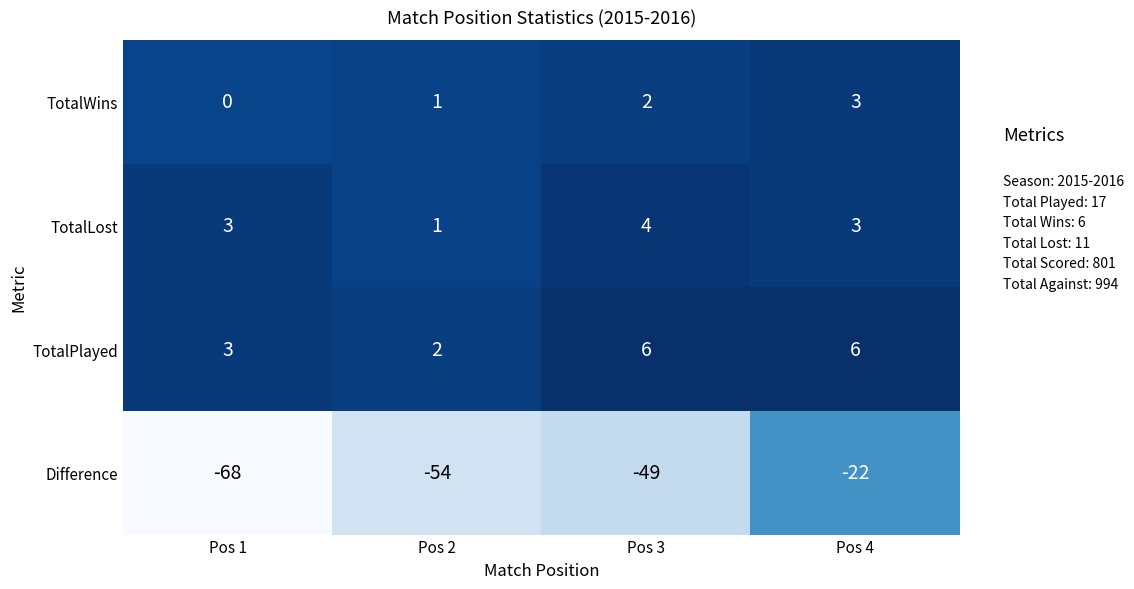

How many values in the Difference series exceed -49?

1